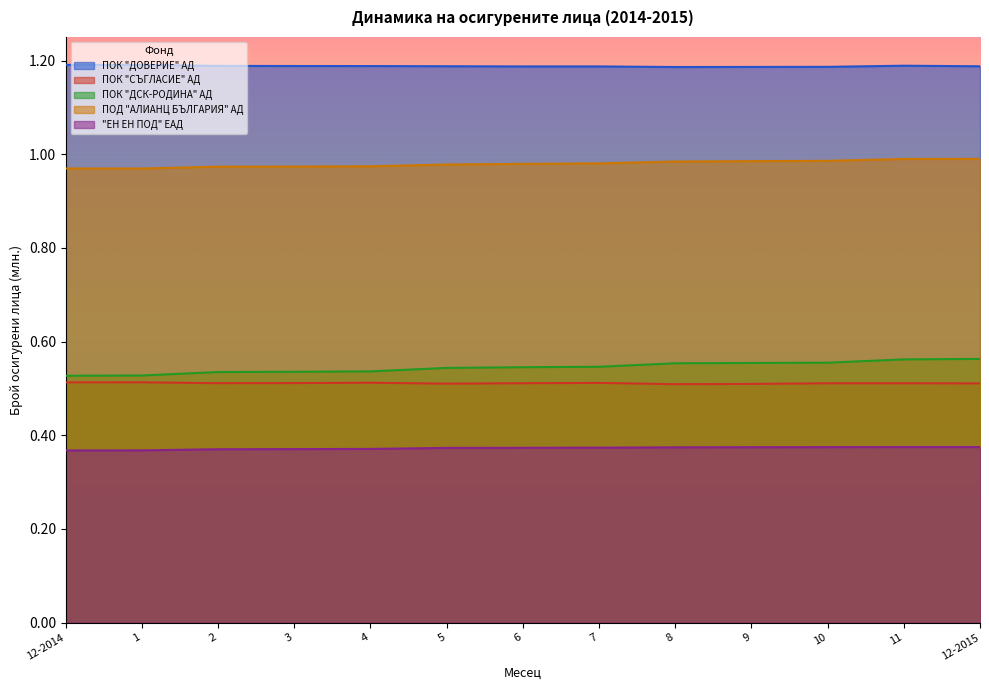

Rank the categories by "ЕН ЕН ПОД" ЕАД value from highest to lowest.

12-2015, 11, 10, 9, 8, 7, 6, 5, 4, 3, 2, 1, 12-2014